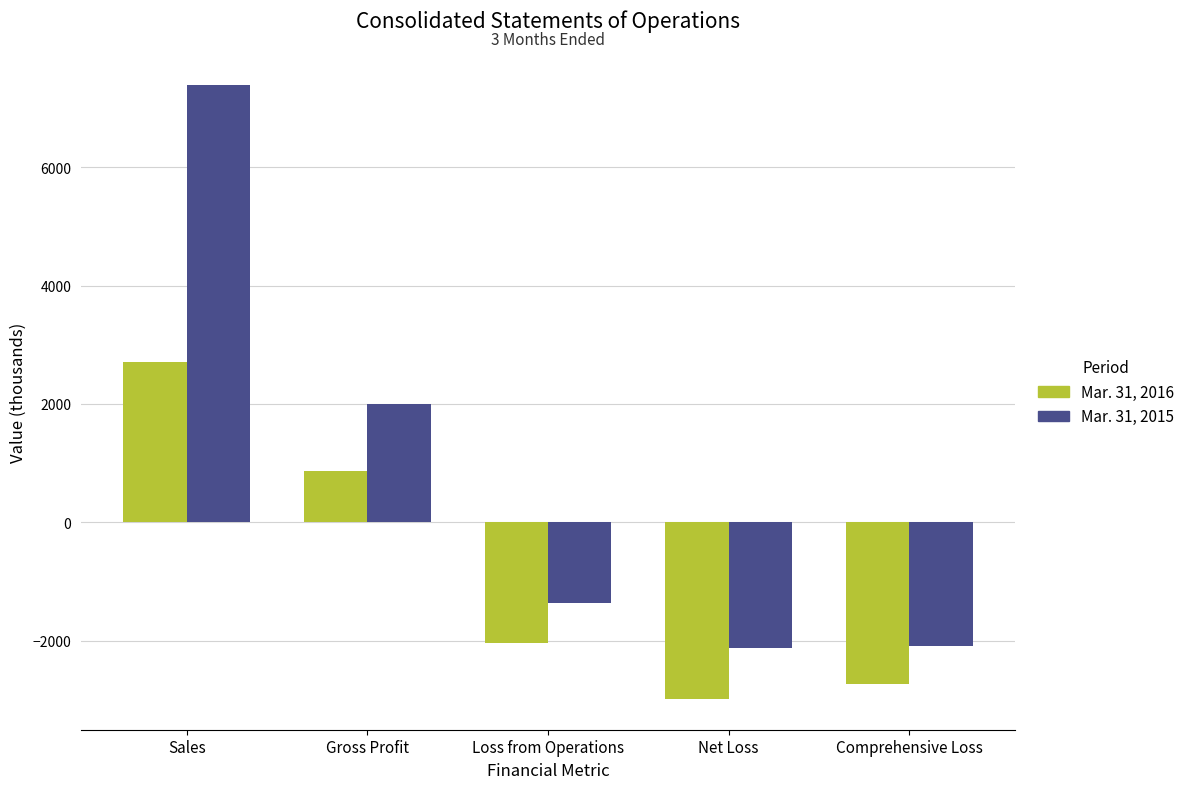

What is the total value across all series at Loss from Operations?

-3403